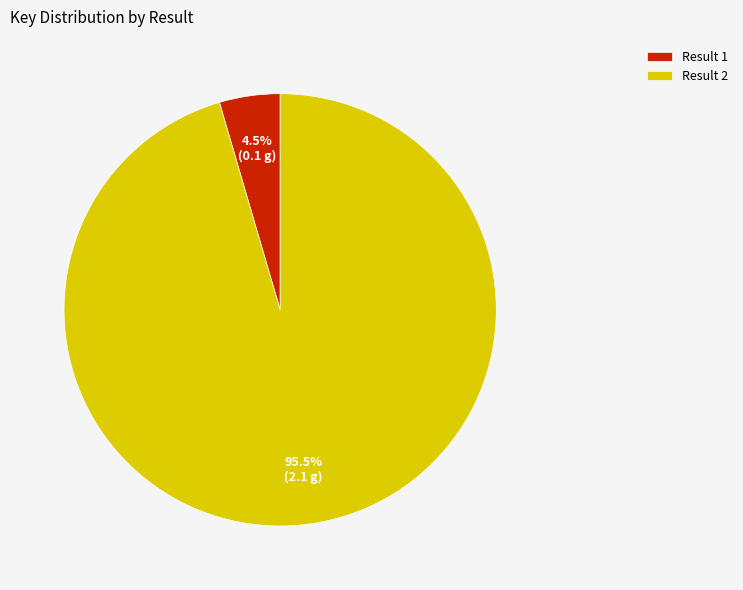

Combined, do Result 2 and Result 1 account for over 50%?

Yes